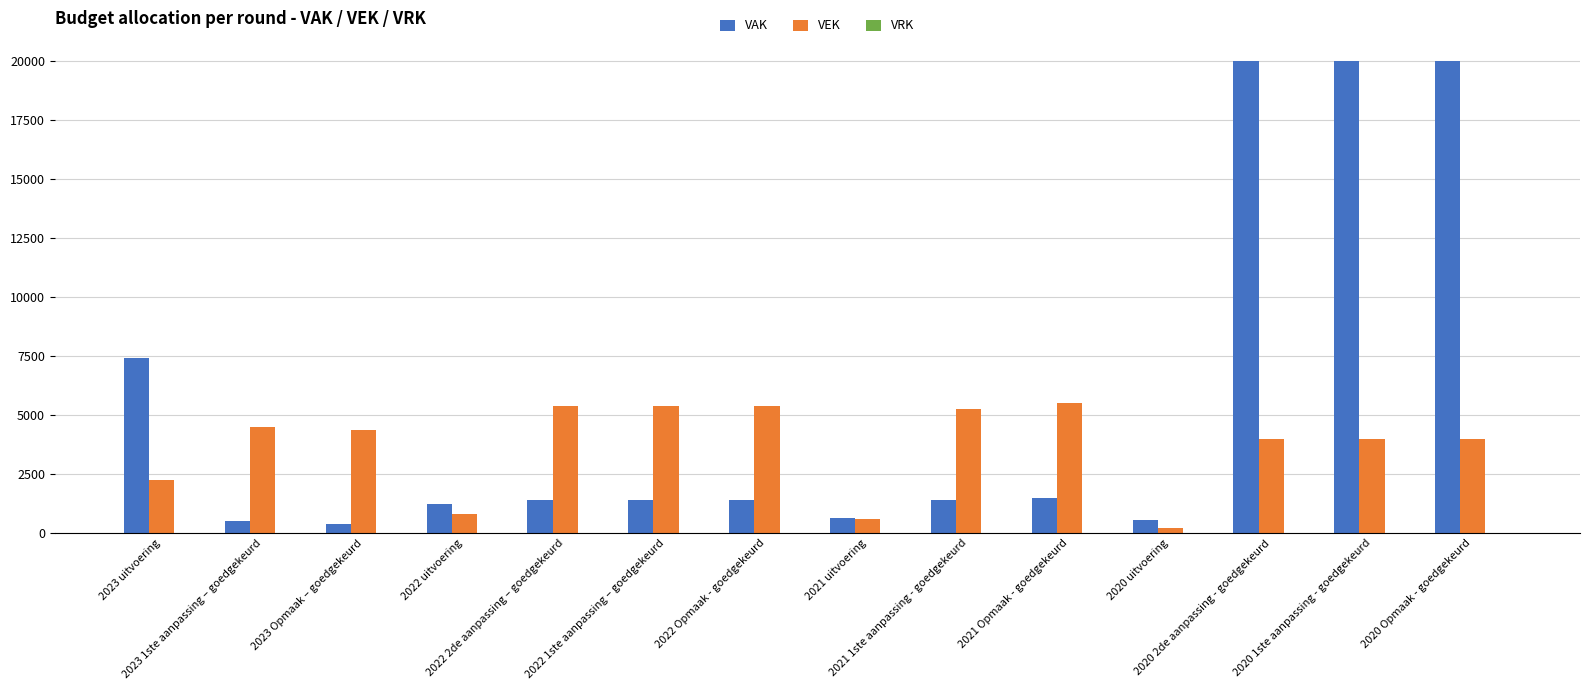

At 2023 1ste aanpassing – goedgekeurd, list the series in order from largest to smallest.

VEK, VAK